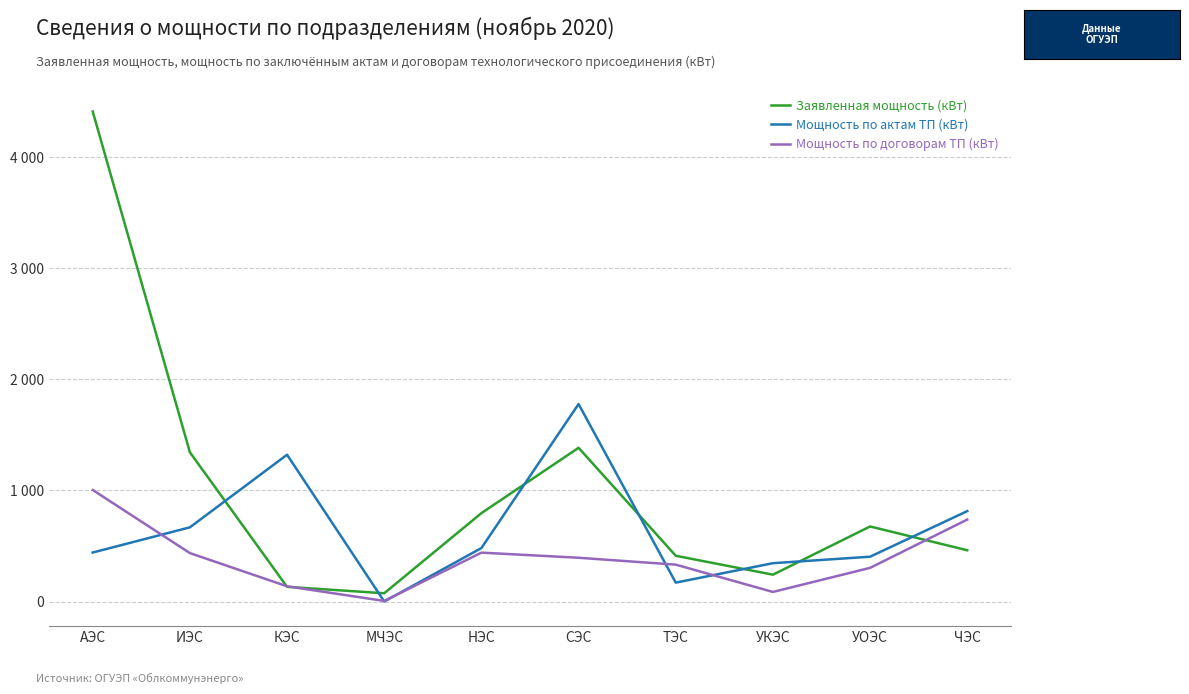

The Заявленная мощность (кВт) series shows 1384.3 at СЭС. True or false?

True